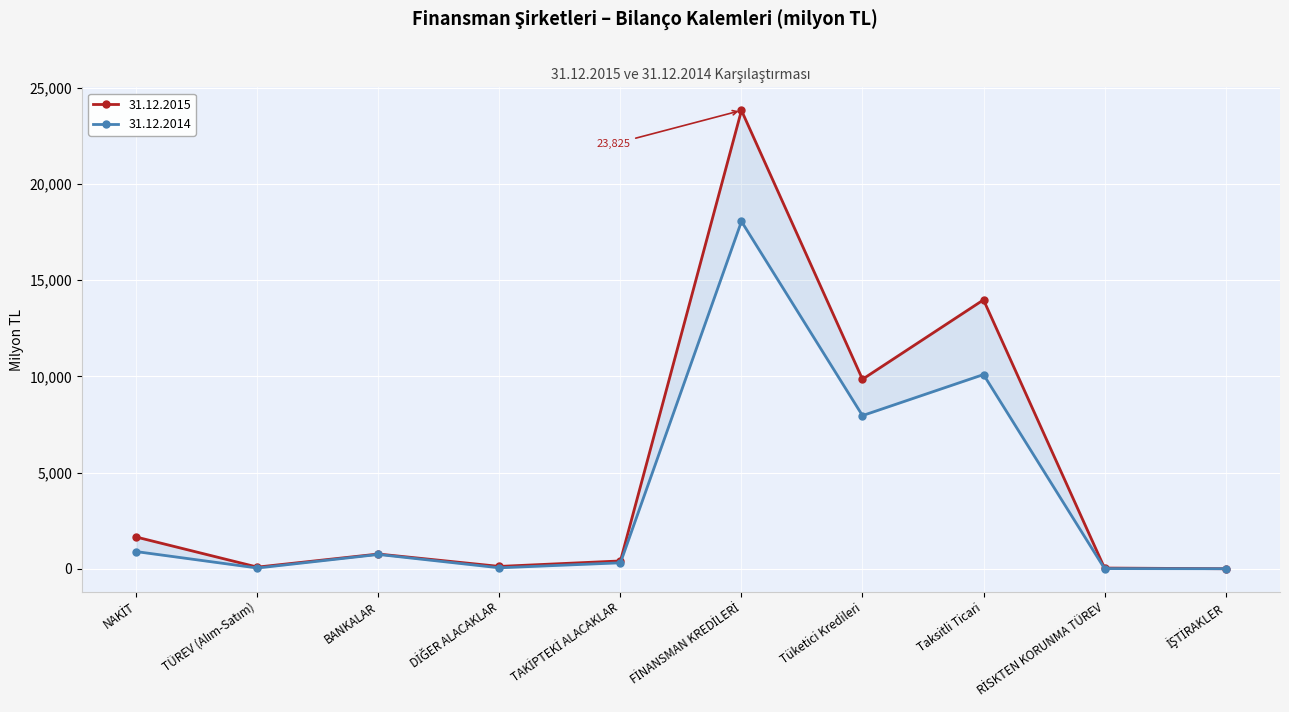

What is the label of the 5th point from the right?

FİNANSMAN KREDİLERİ